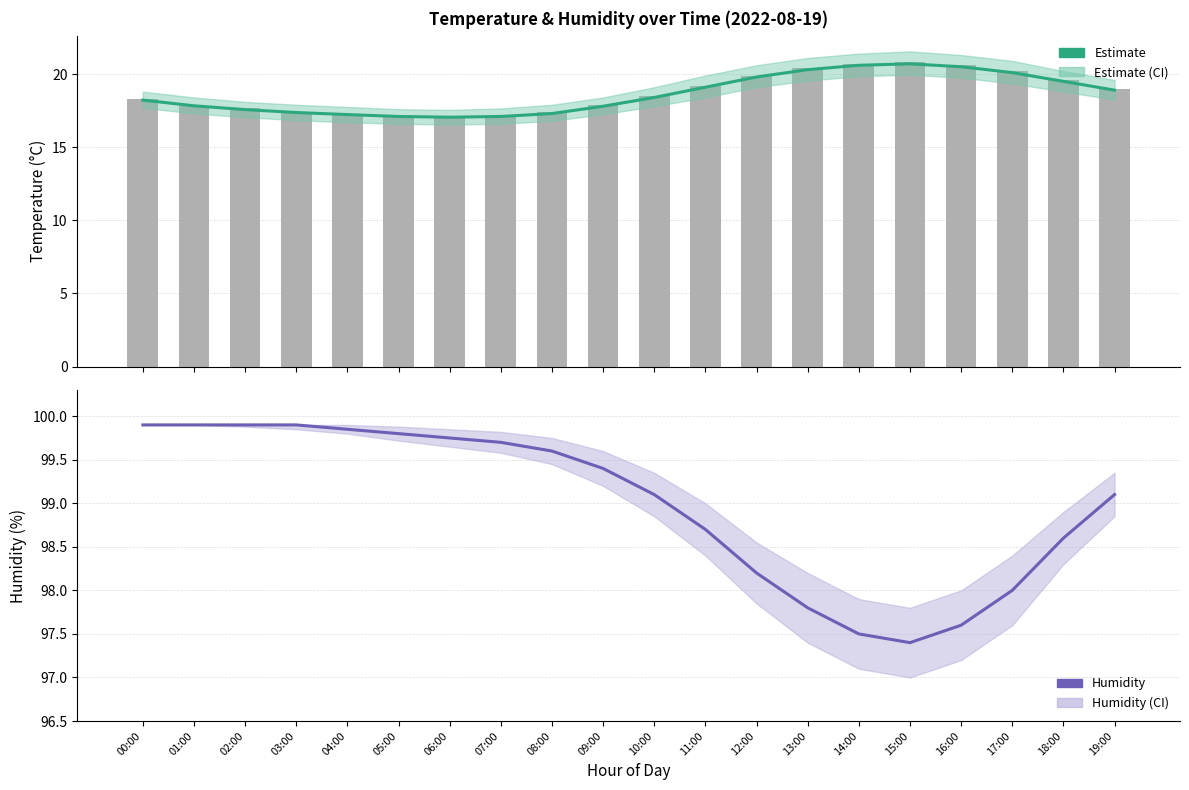

What is the highest value of the Forecast series?

99.9